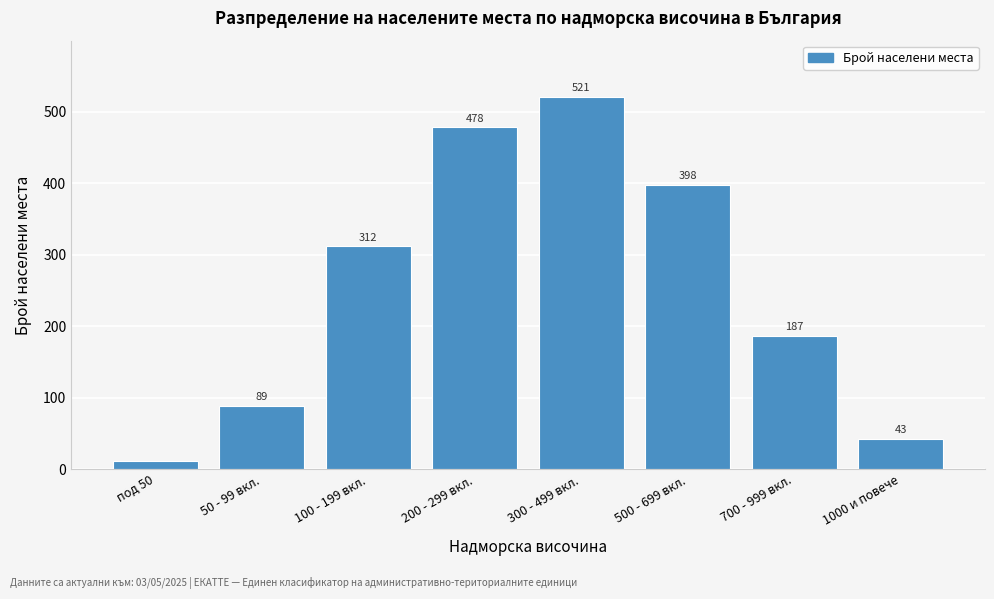

Reading left to right, extract all data points from this chart.

под 50=12	50 - 99 вкл.=89	100 - 199 вкл.=312	200 - 299 вкл.=478	300 - 499 вкл.=521	500 - 699 вкл.=398	700 - 999 вкл.=187	1000 и повече=43